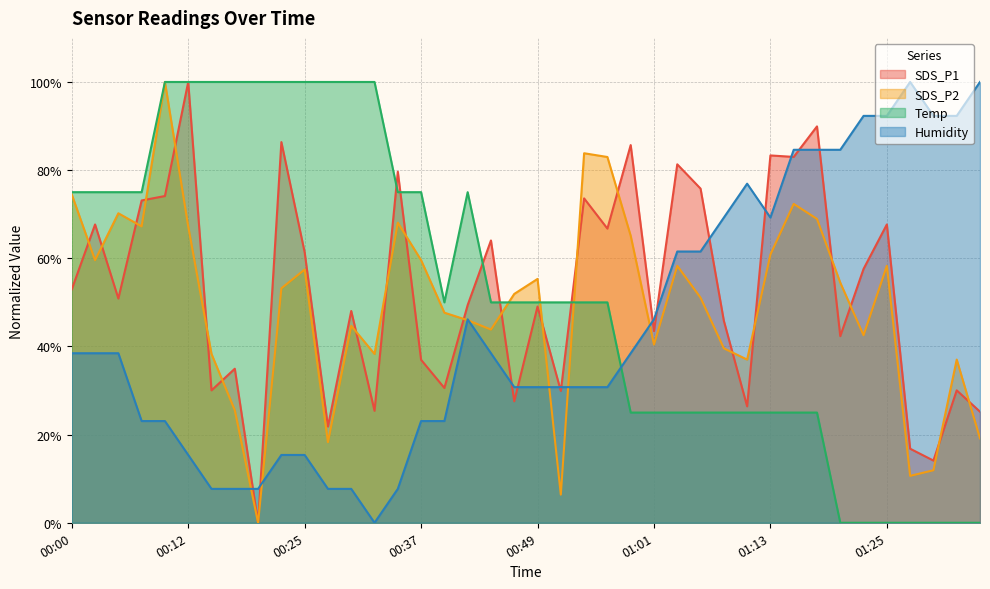

True or false: Temp and SDS_P1 cross at least once.

True